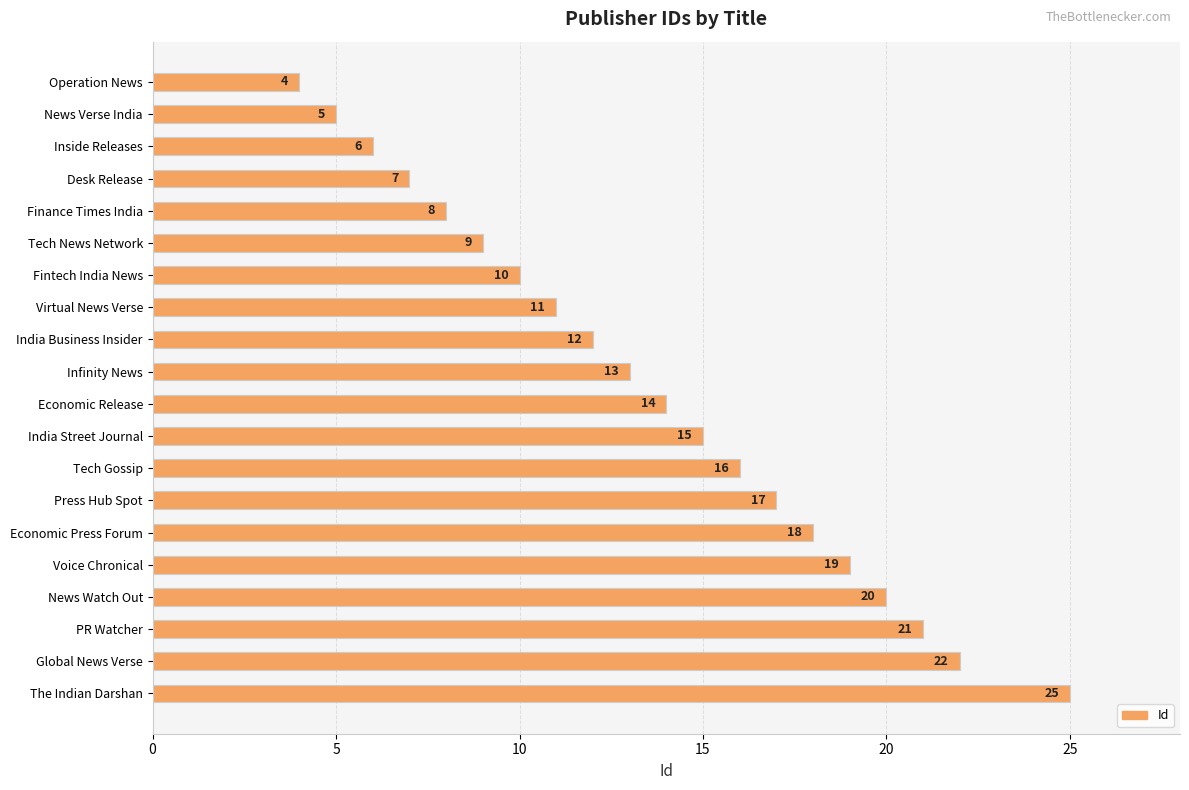

How many values are below 14?

10